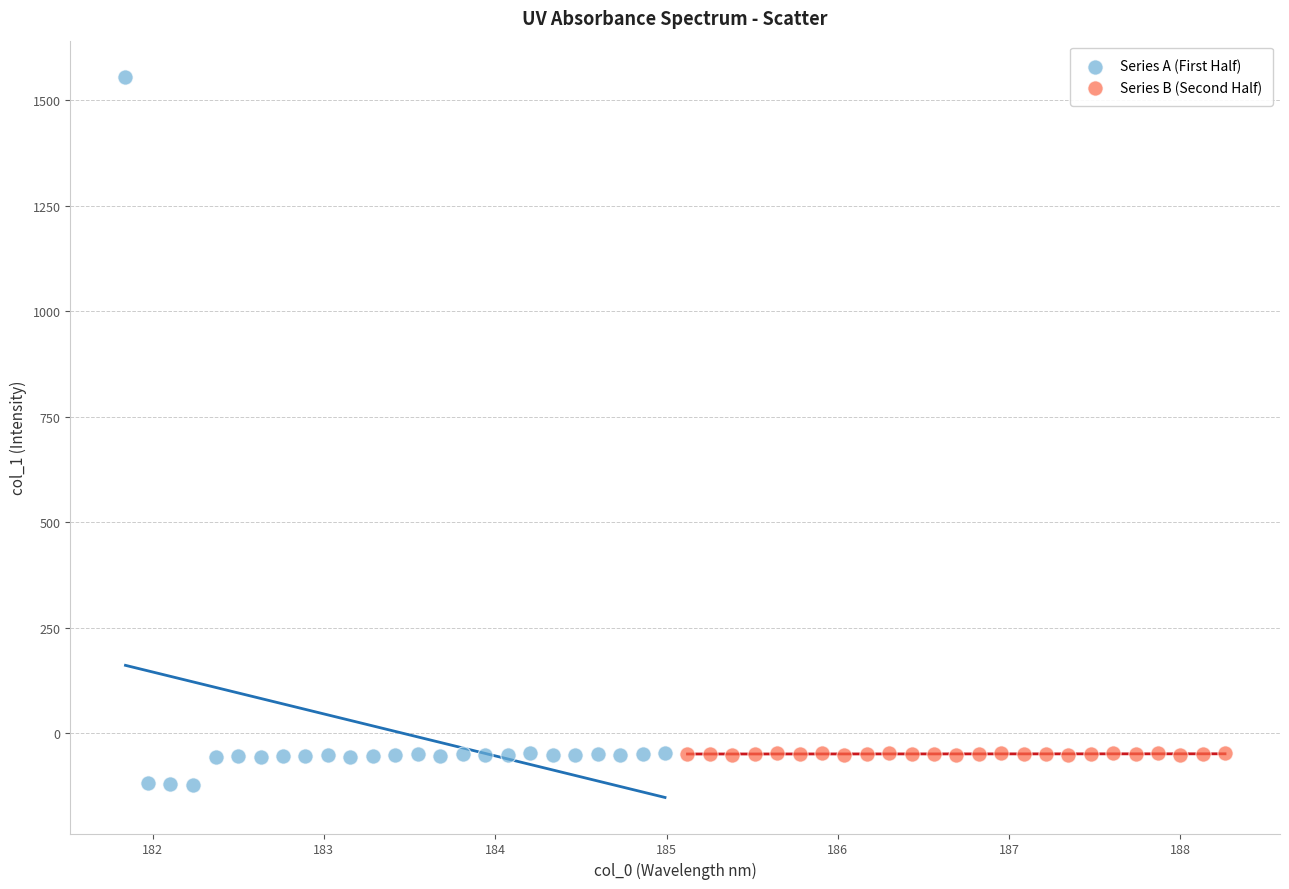

Which series has the largest Y range (max minus min)?

Series A (First Half)